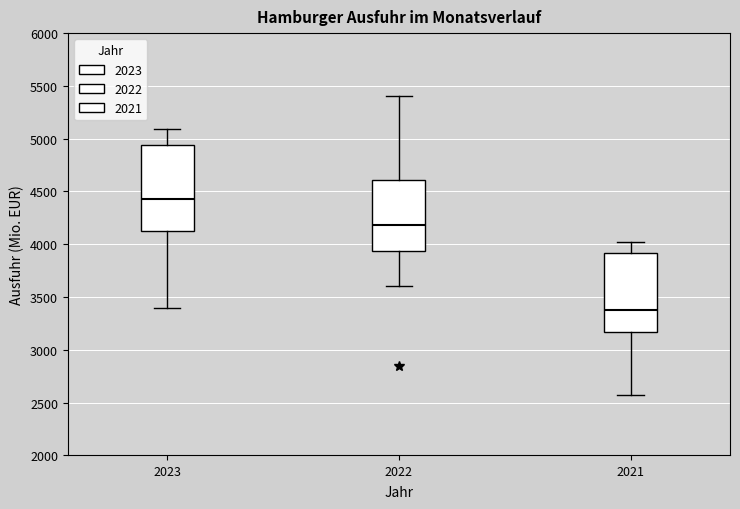

Where does the median line of the box at x = 2022 sit on the y-axis? The values are not printed on the chart, so give them approximately, as read against the axis.

4200